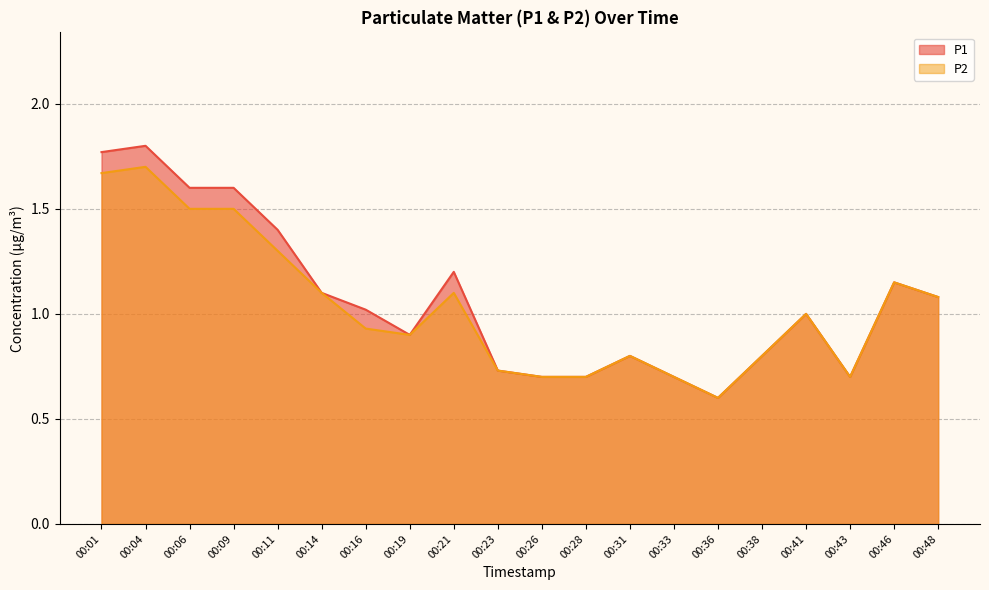

What is the value of the P2 point at the 10th from the left?

0.7